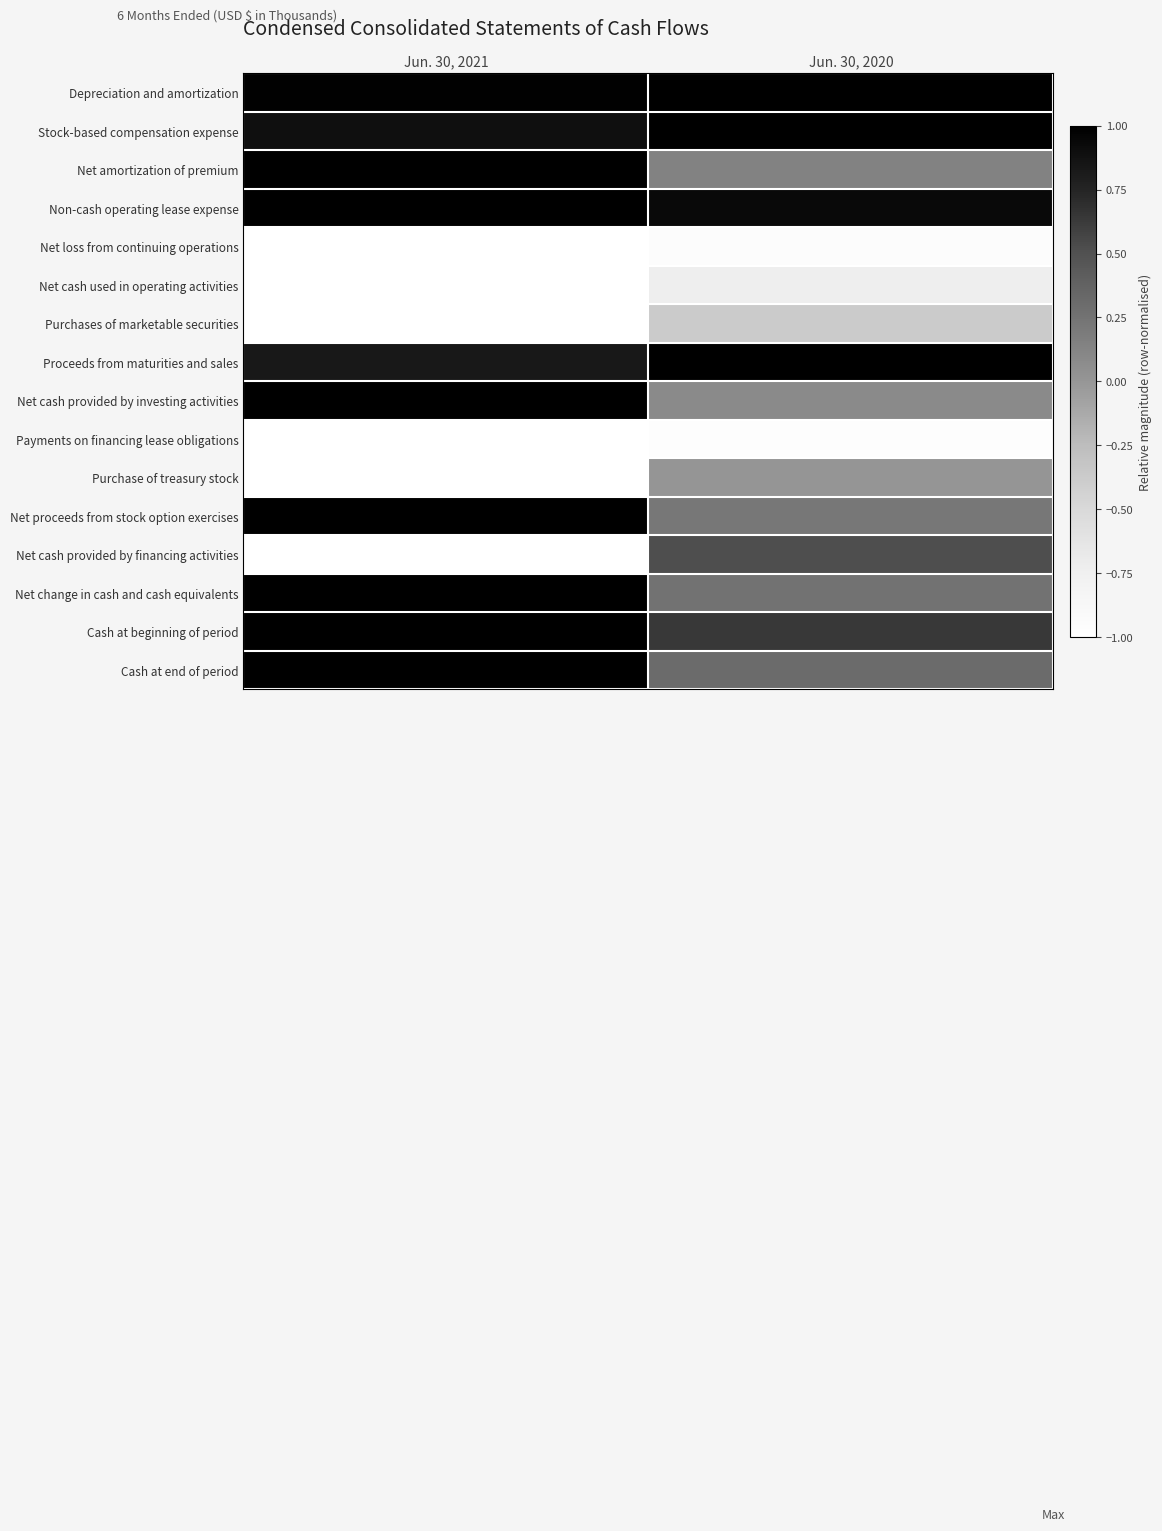

Between Jun. 30, 2021 and Jun. 30, 2020, which series saw the biggest shift?

Net cash provided by financing activities